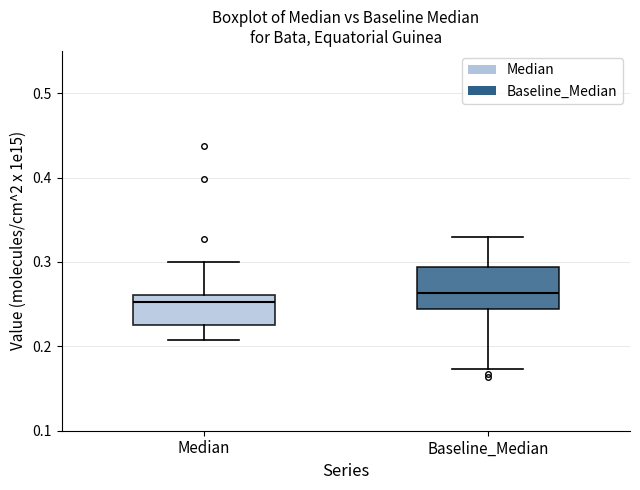

Reading left to right, read every box against the y-axis: the position of its median line, the range the box covers, and the ends of its whiskers. The values are not printed on the chart, so give them approximately, as read against the axis.

Median: median 0.25, box 0.23 to 0.26, whiskers 0.21 to 0.30
Baseline_Median: median 0.26, box 0.24 to 0.29, whiskers 0.17 to 0.33